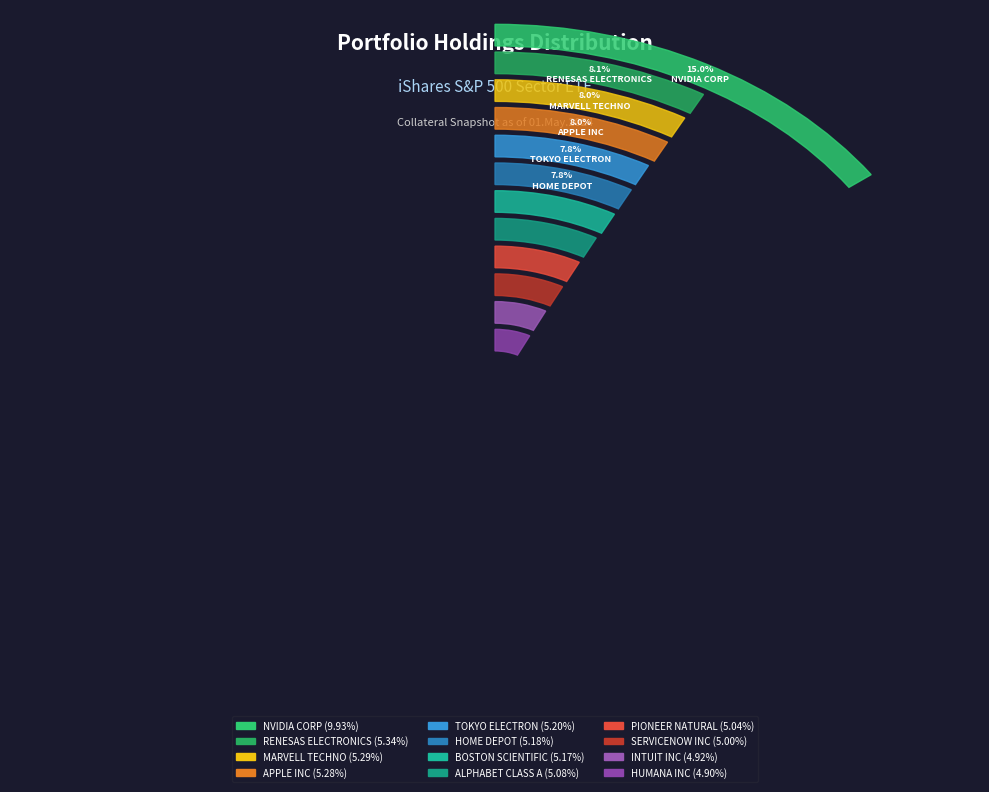

What percentage is the BOSTON SCIENTIFIC slice, to the nearest percent?

8%